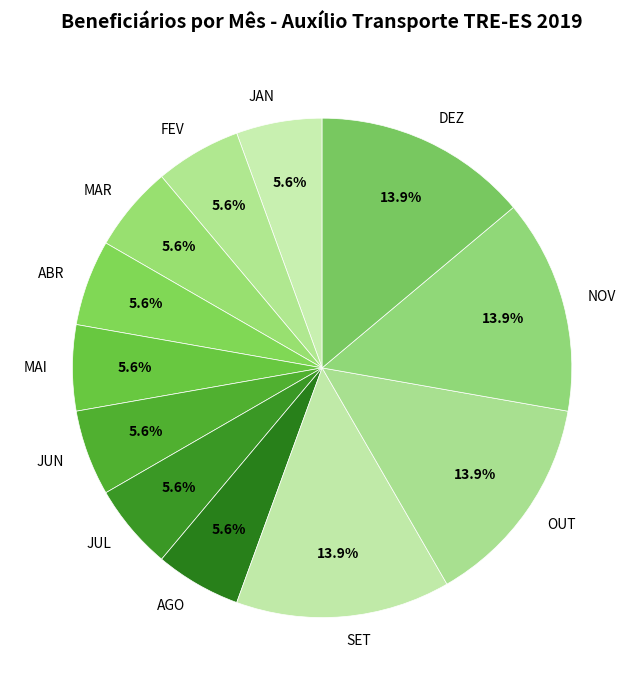

Does any single category account for the majority?

No